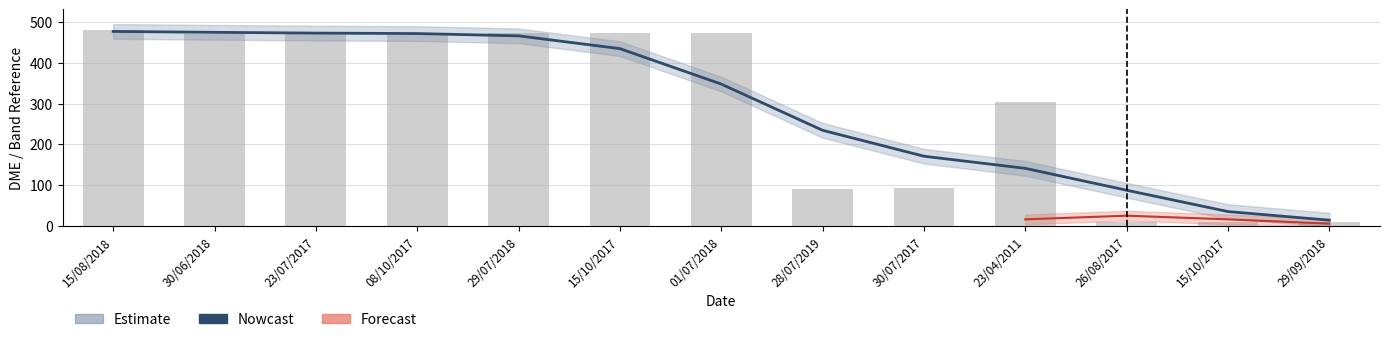

Approximately how many times larger is the value at 15/08/2018 compared to 15/10/2017?

1.0